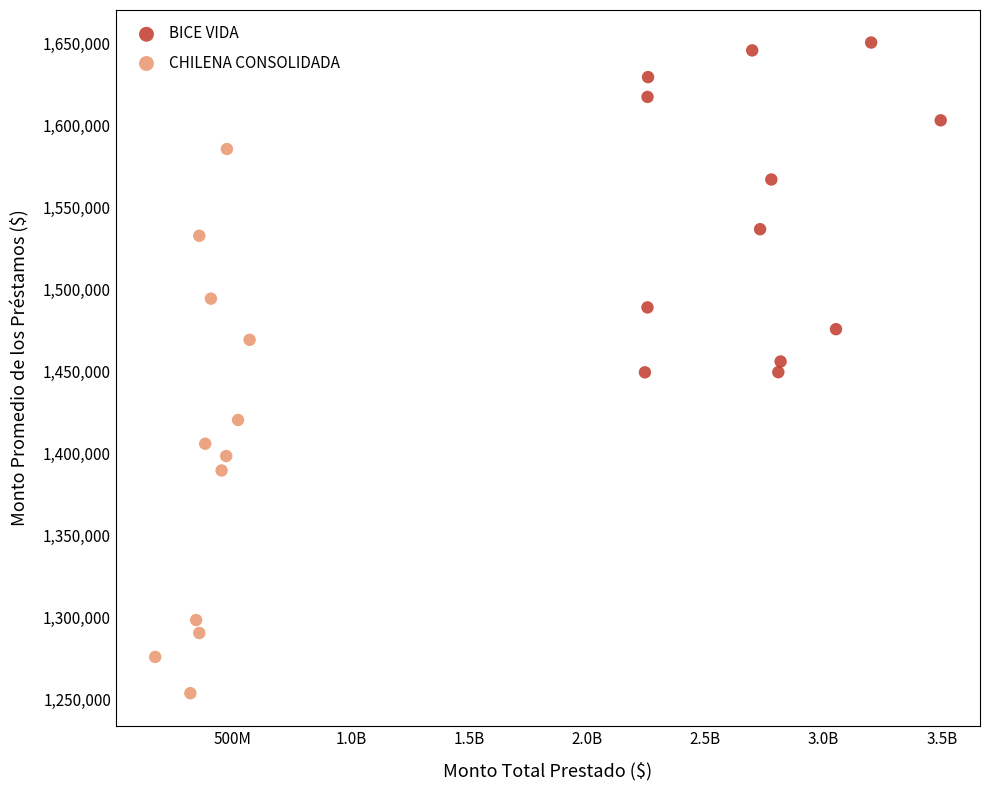

Which series reaches the maximum Y coordinate?

BICE VIDA